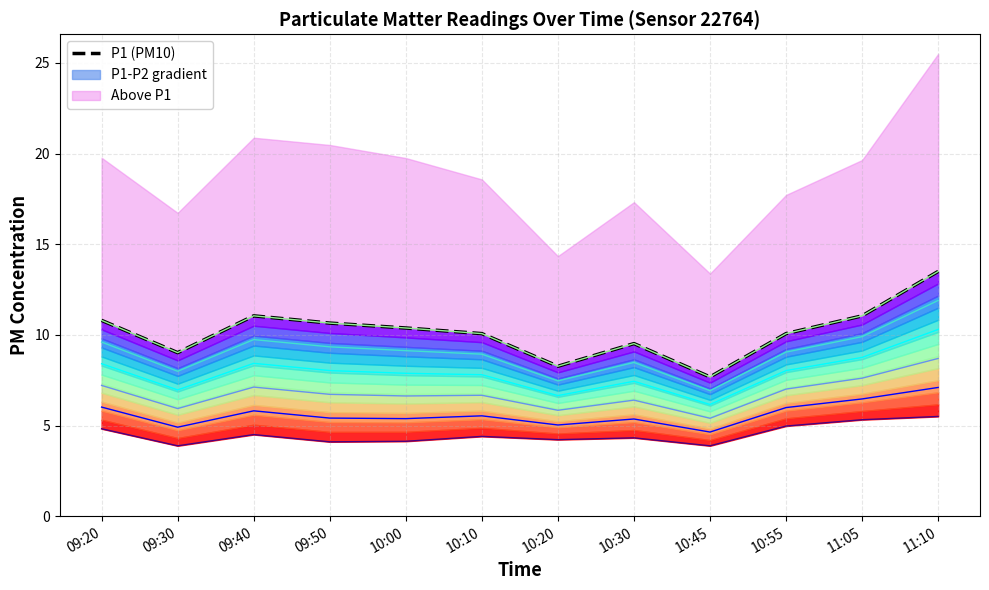

What is the label of the 6th point from the left?

10:10